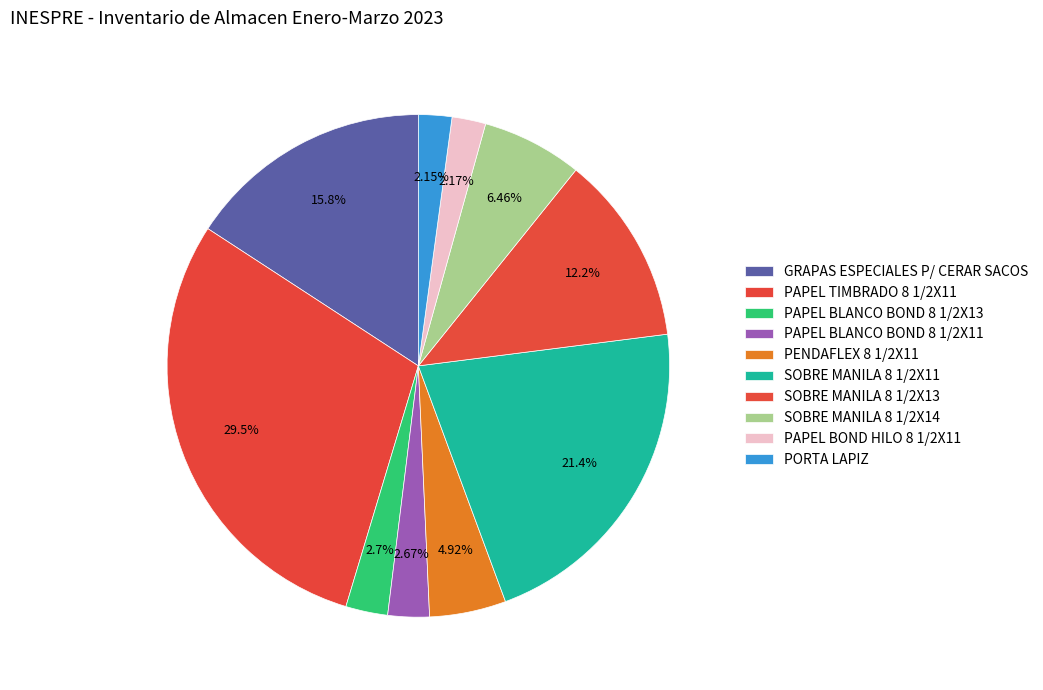

Rank the categories by value from highest to lowest.

PAPEL TIMBRADO 8 1/2X11, SOBRE MANILA 8 1/2X11, GRAPAS ESPECIALES P/ CERAR SACOS, SOBRE MANILA 8 1/2X13, SOBRE MANILA 8 1/2X14, PENDAFLEX 8 1/2X11, PAPEL BLANCO BOND 8 1/2X13, PAPEL BLANCO BOND 8 1/2X11, PAPEL BOND HILO 8 1/2X11, PORTA LAPIZ